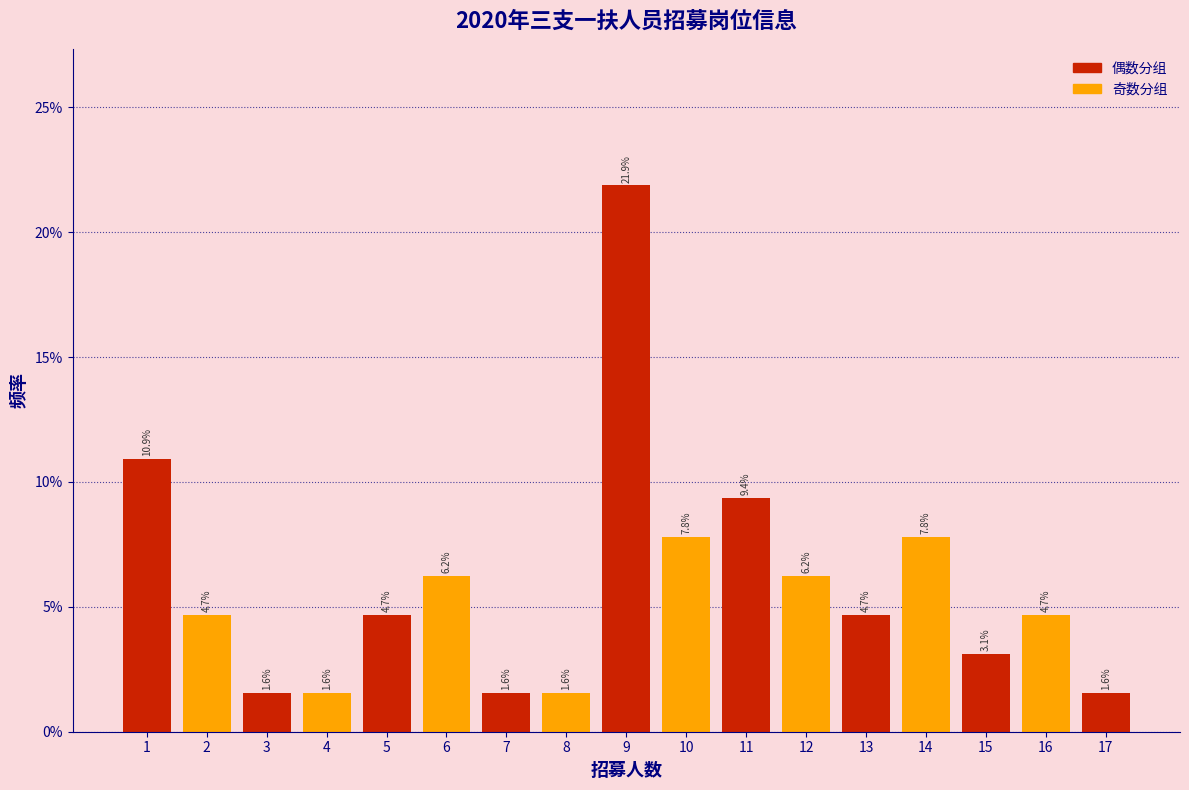

What is the value of the 7th bar from the left?

1.6